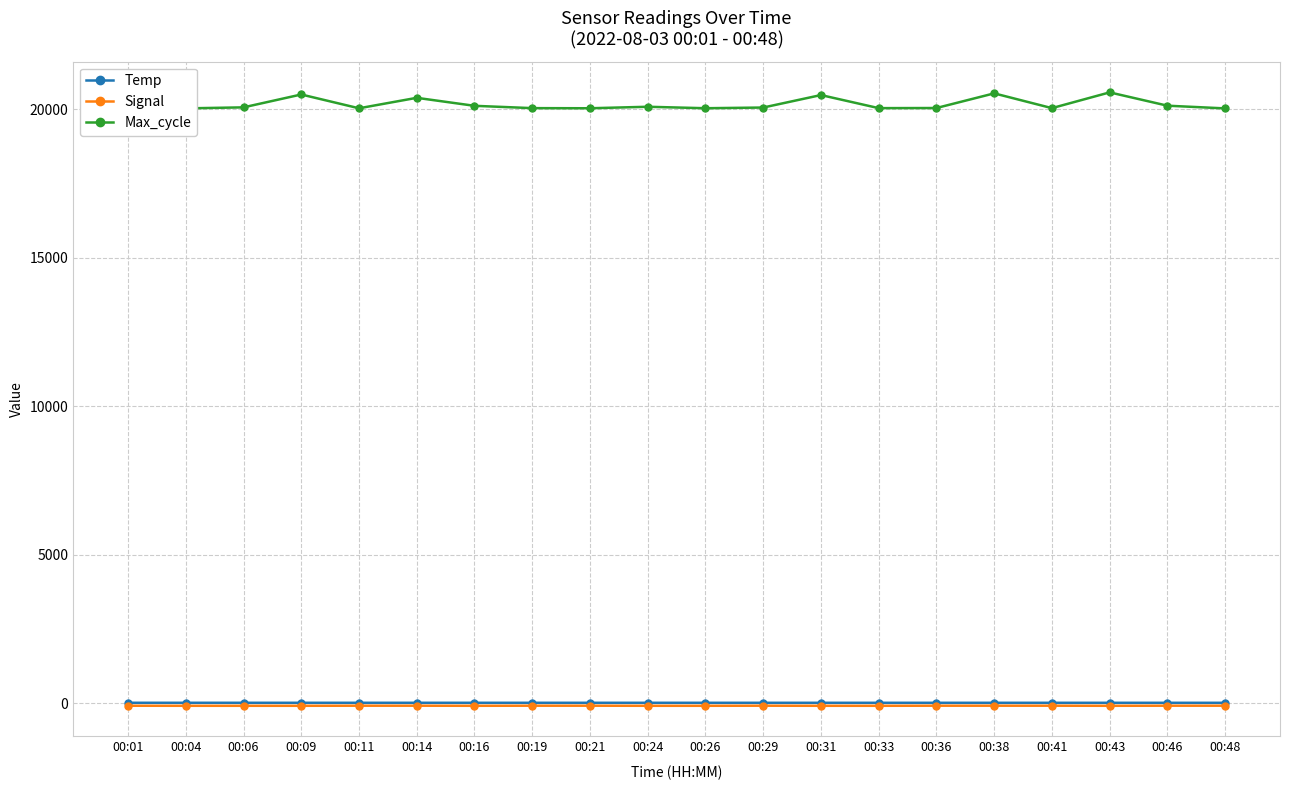

Which series has the largest total across all categories?

Max_cycle